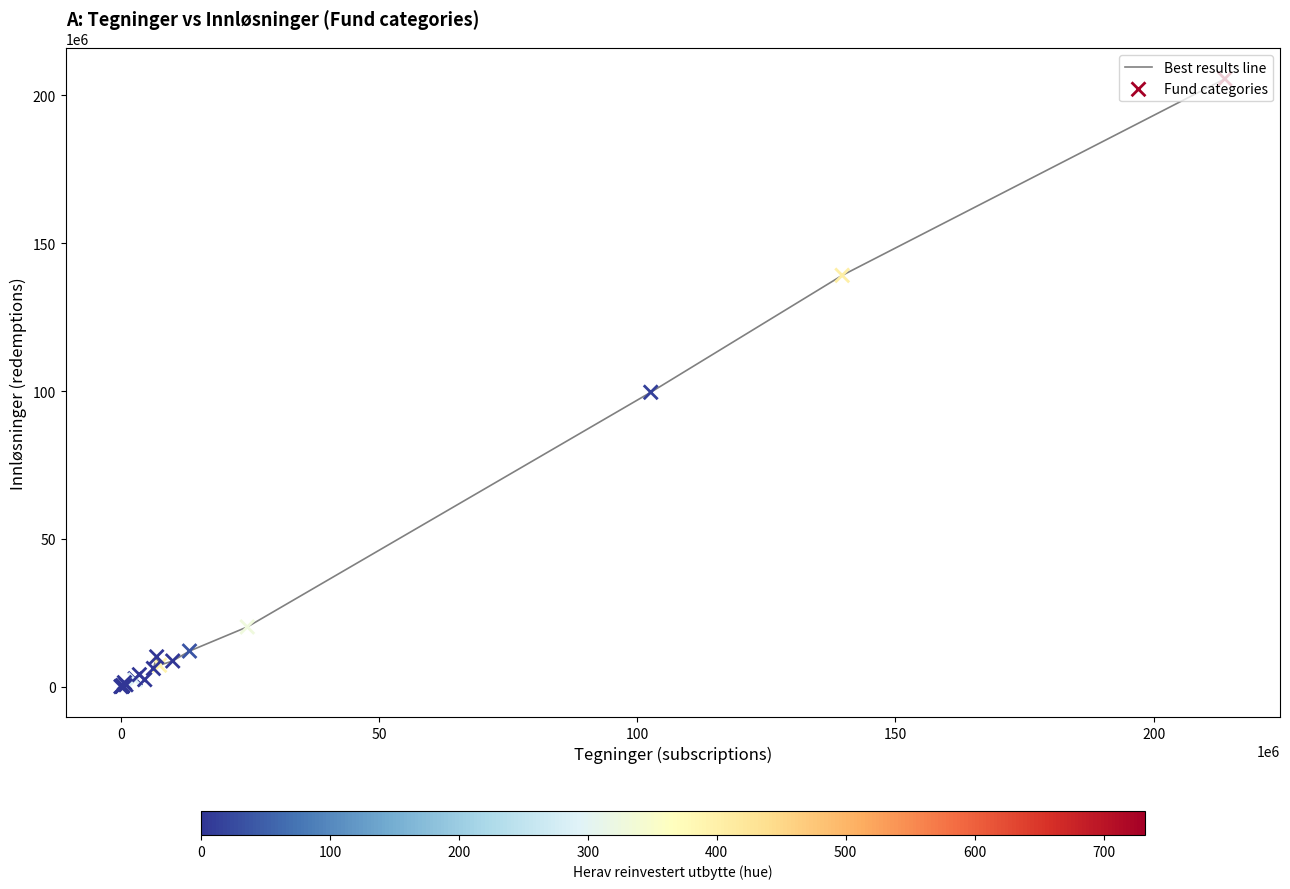

What is the maximum value shown in the chart?

205581239.9